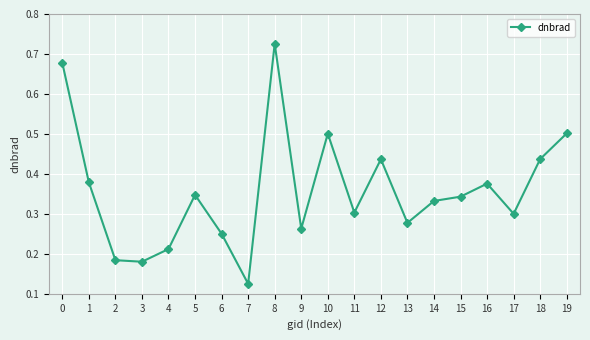

True or false: there are more than 2 points higher than both neighbors.

True